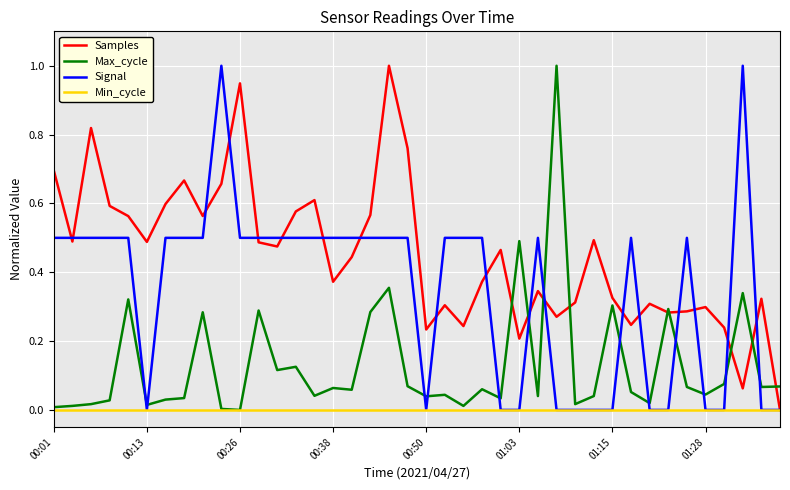

Which series has the largest total across all categories?

Samples